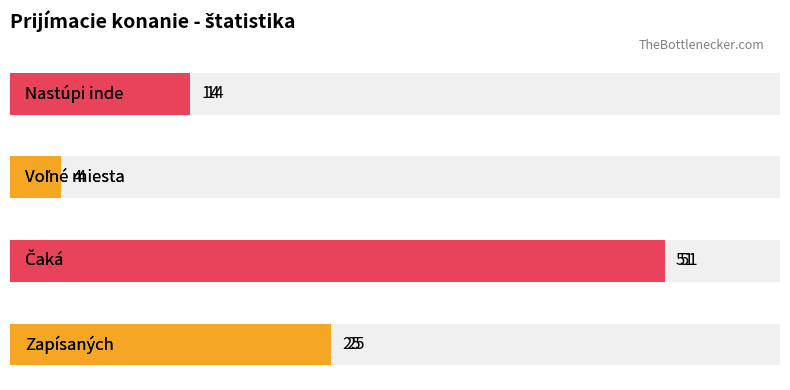

Count the values in the range 14 to 51.

3